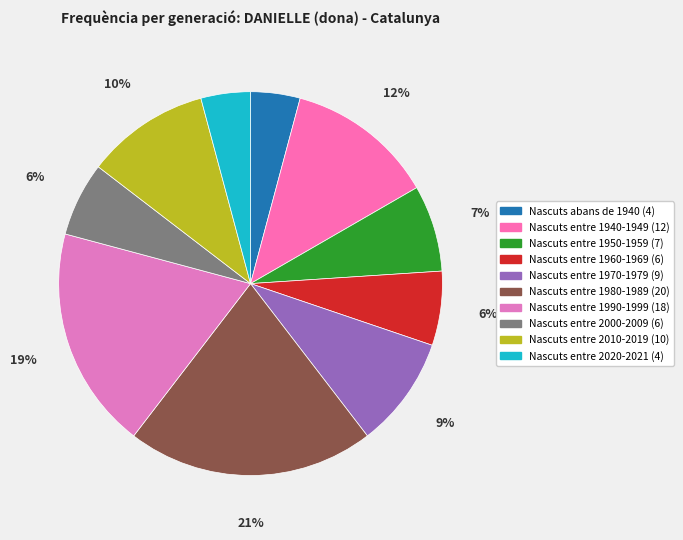

How many slices are in this pie chart?

10